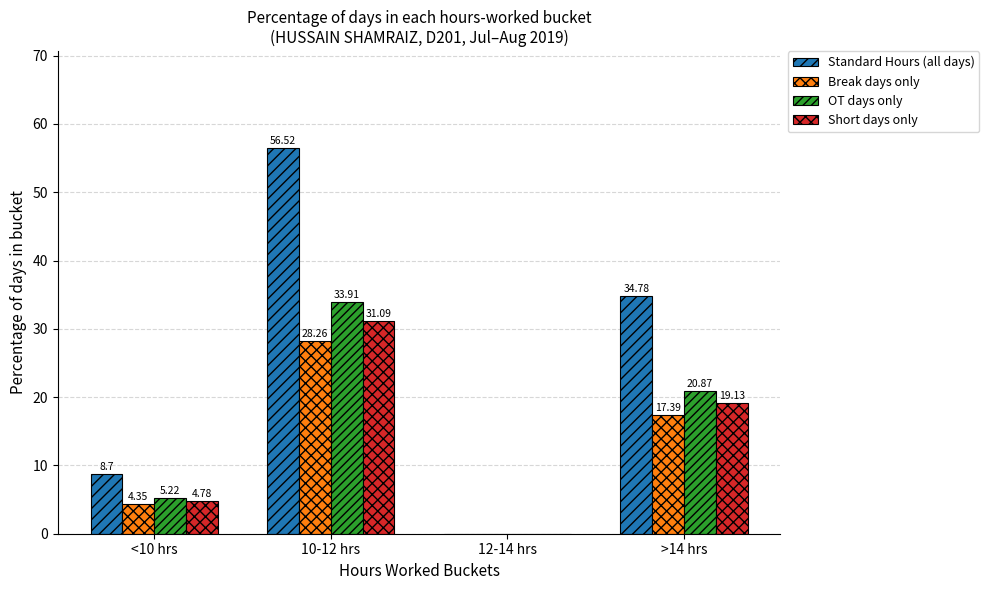

Which series has the largest total across all categories?

Standard Hours (all days)